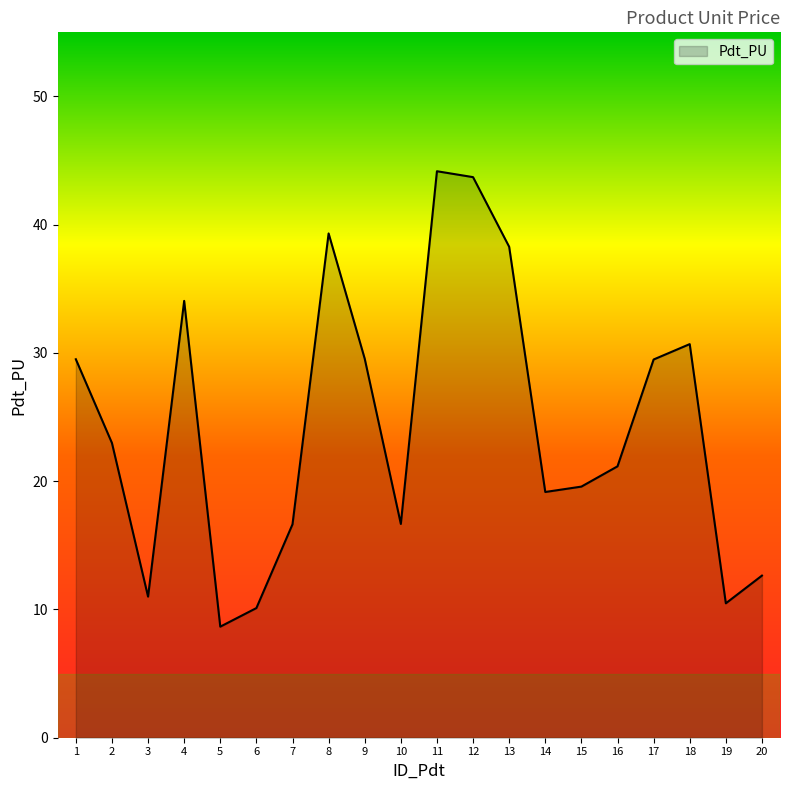

What is the ratio of the value at 20 to the value at 17?

0.4